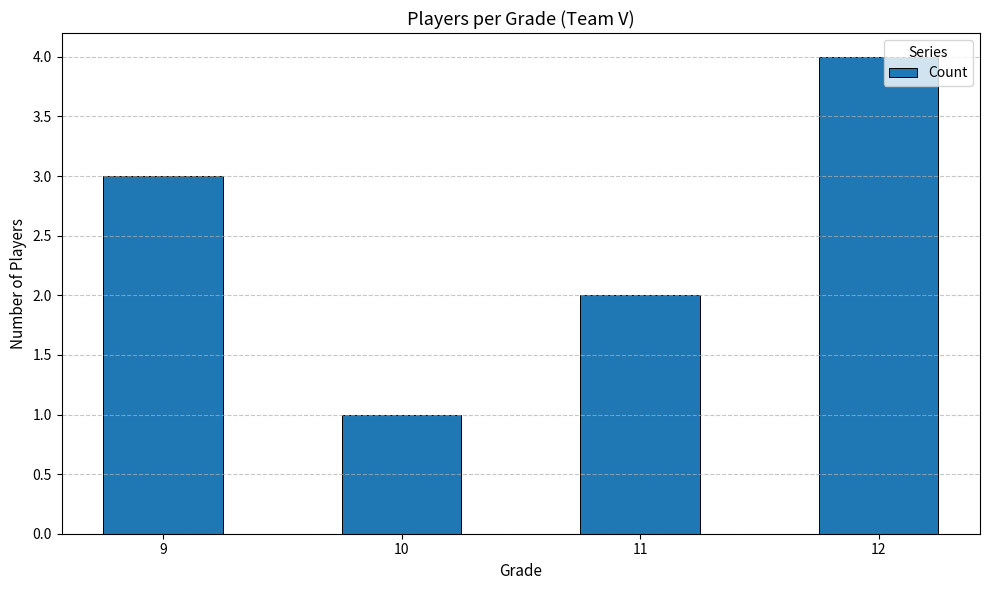

Reading left to right, transcribe all the data shown in this chart.

9=3	10=1	11=2	12=4